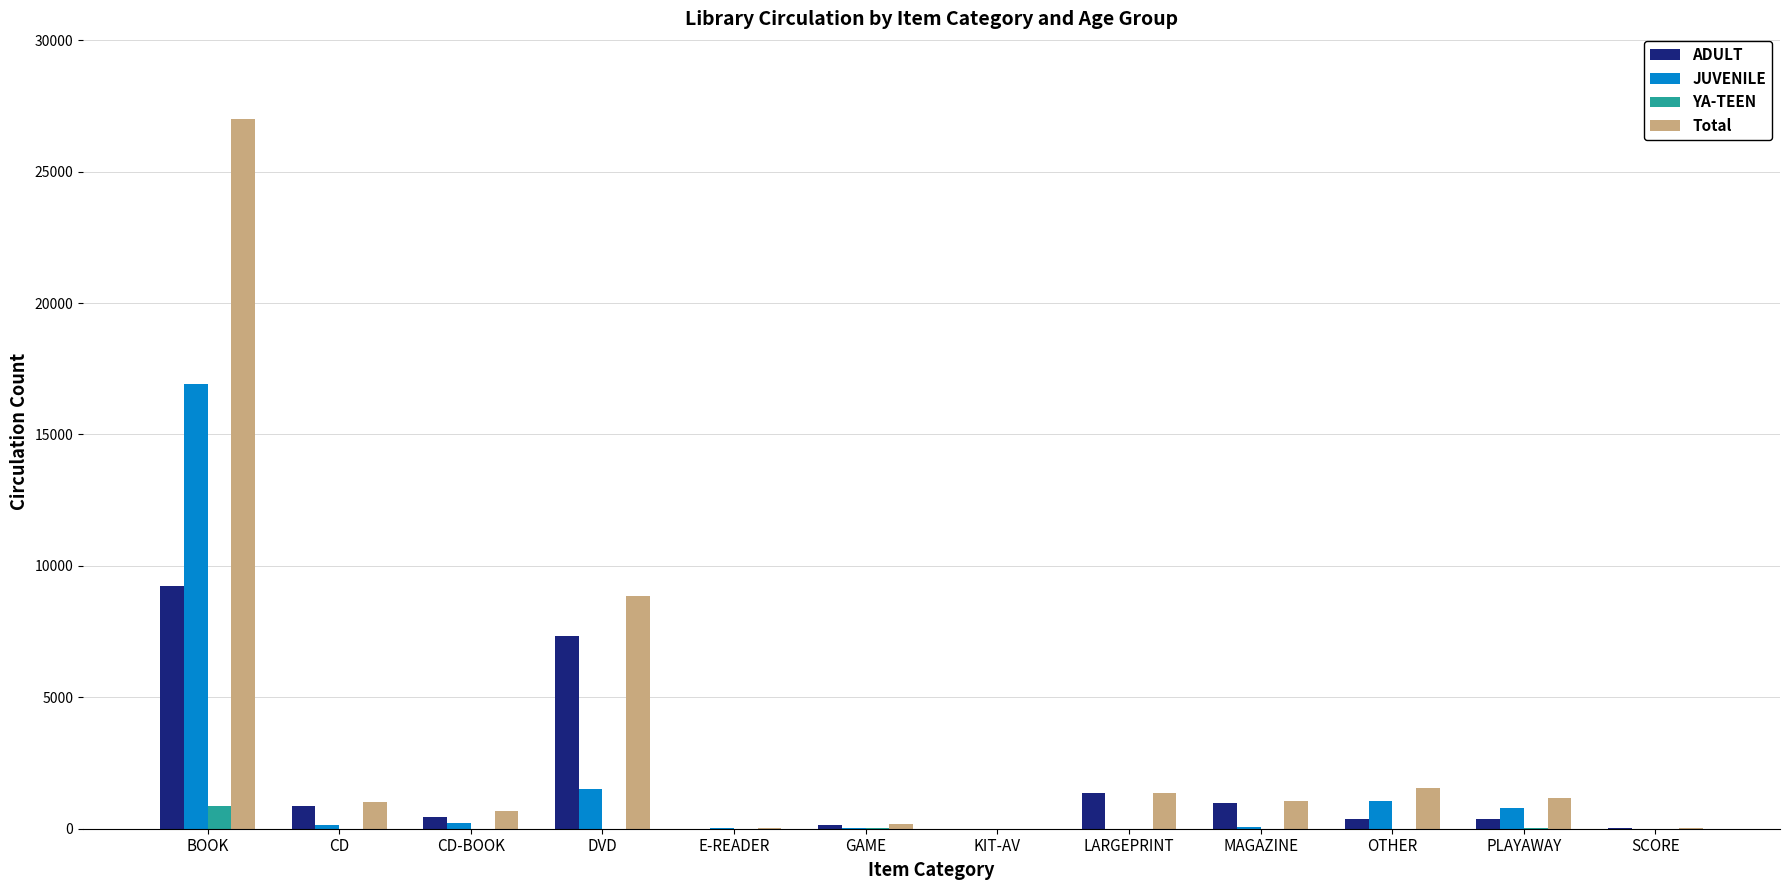

Is it true that ADULT equals 2429 at LARGEPRINT?

False